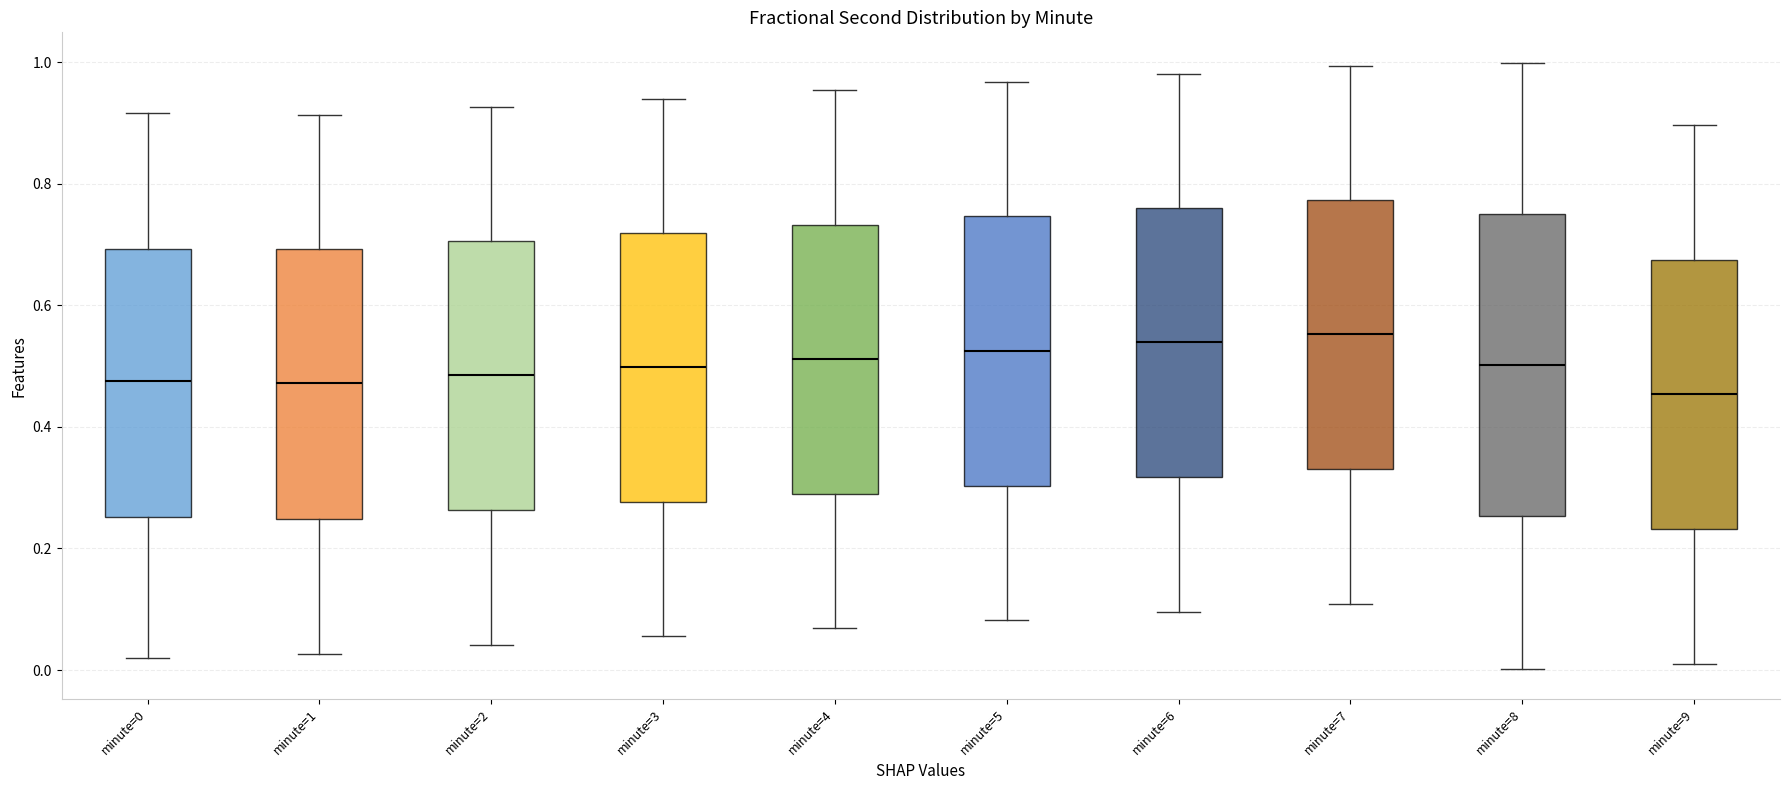

Reading left to right, read every box against the y-axis: the position of its median line, the range the box covers, and the ends of its whiskers. The values are not printed on the chart, so give them approximately, as read against the axis.

minute=0: median 0.48, box 0.26 to 0.70, whiskers 0.02 to 0.92
minute=1: median 0.48, box 0.24 to 0.70, whiskers 0.02 to 0.92
minute=2: median 0.48, box 0.26 to 0.70, whiskers 0.04 to 0.92
minute=3: median 0.50, box 0.28 to 0.72, whiskers 0.06 to 0.94
minute=4: median 0.52, box 0.28 to 0.74, whiskers 0.06 to 0.96
minute=5: median 0.52, box 0.30 to 0.74, whiskers 0.08 to 0.96
minute=6: median 0.54, box 0.32 to 0.76, whiskers 0.10 to 0.98
minute=7: median 0.56, box 0.34 to 0.78, whiskers 0.10 to 1.00
minute=8: median 0.50, box 0.26 to 0.76, whiskers 0.00 to 1.00
minute=9: median 0.46, box 0.24 to 0.68, whiskers 0.02 to 0.90